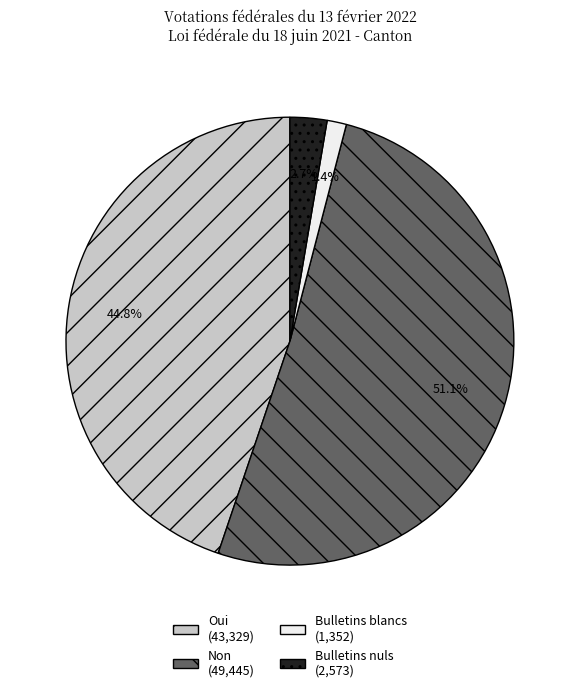

To the nearest percent, what is the difference between the Non and Bulletins blancs slice percentages?

50%